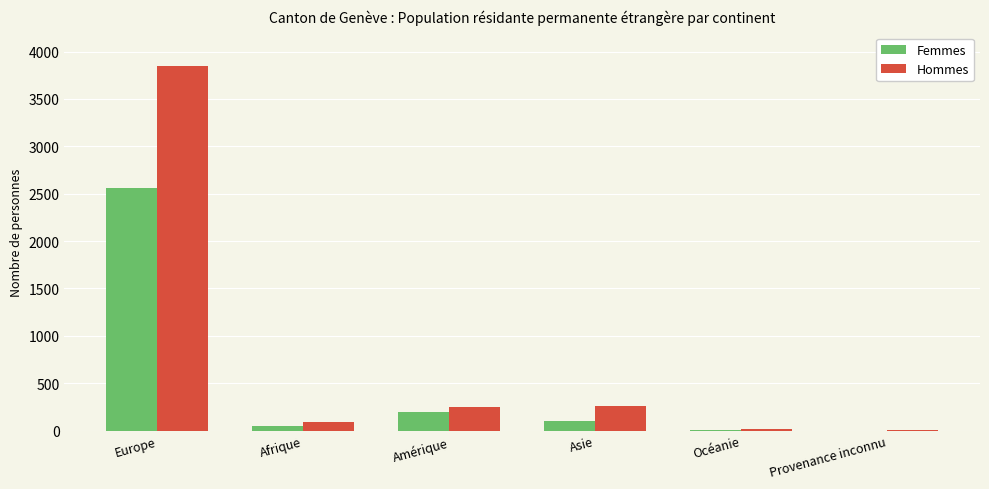

Where does the Femmes series first go above 100?

Europe